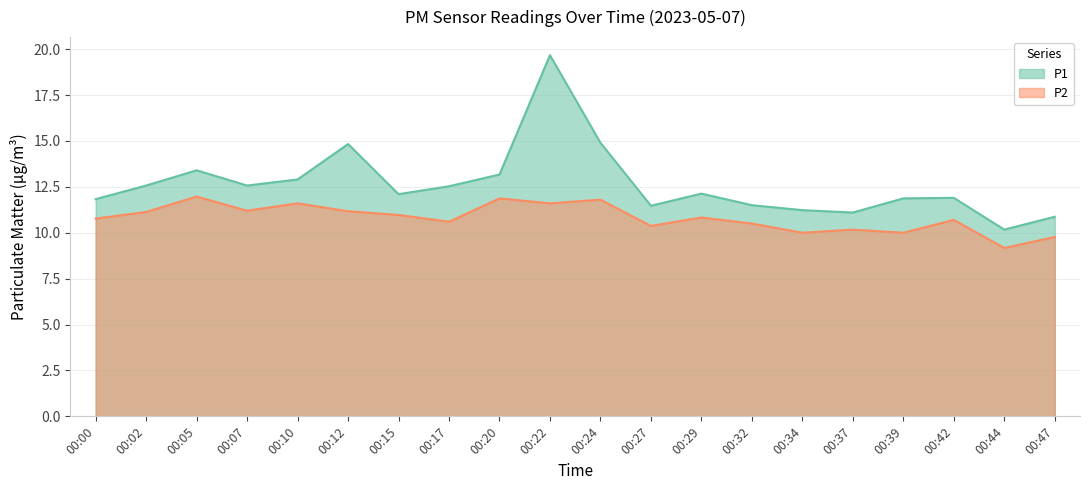

Which label corresponds to the smallest value in the chart?

00:44